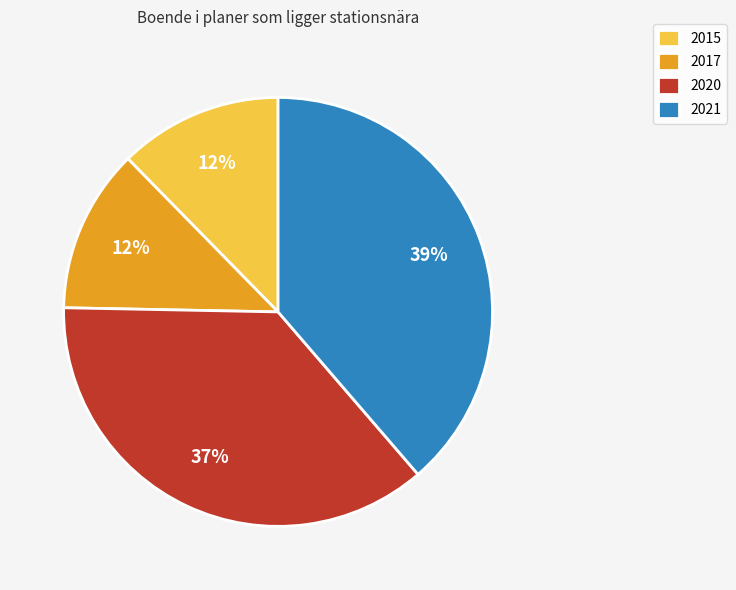

True or false: 2020 accounts for 37% of the total.

True